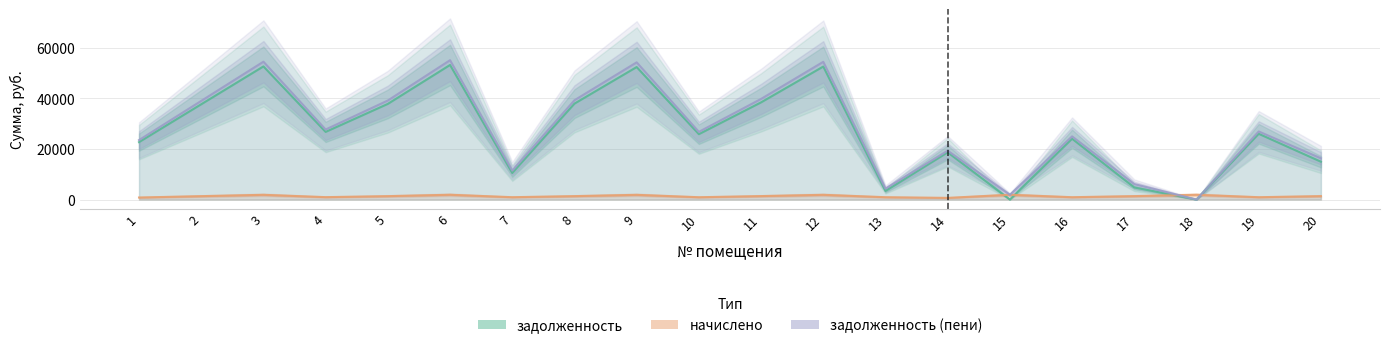

How many interior local valleys does the задолженность (пени) series have?

6